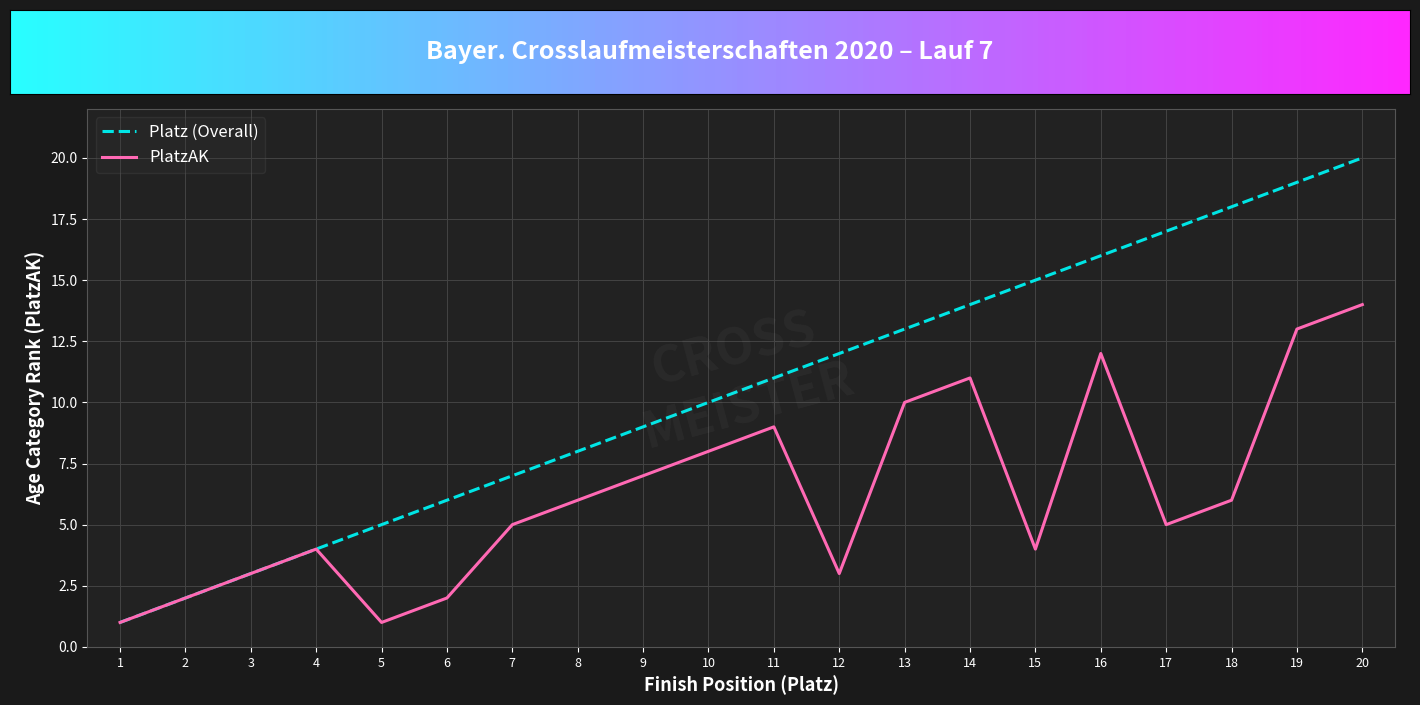

The value of PlatzAK at 8 is 4. True or false?

False